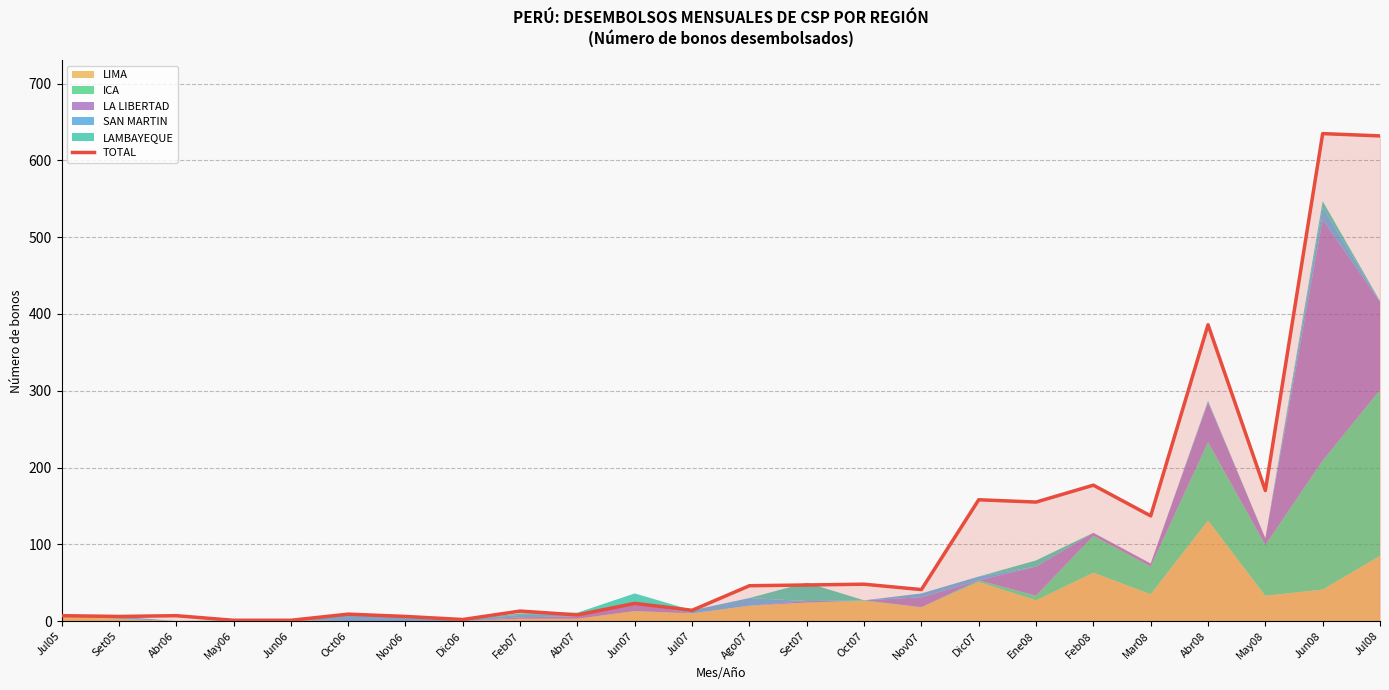

The chart shows a value of 2 at Dic06. True or false?

True